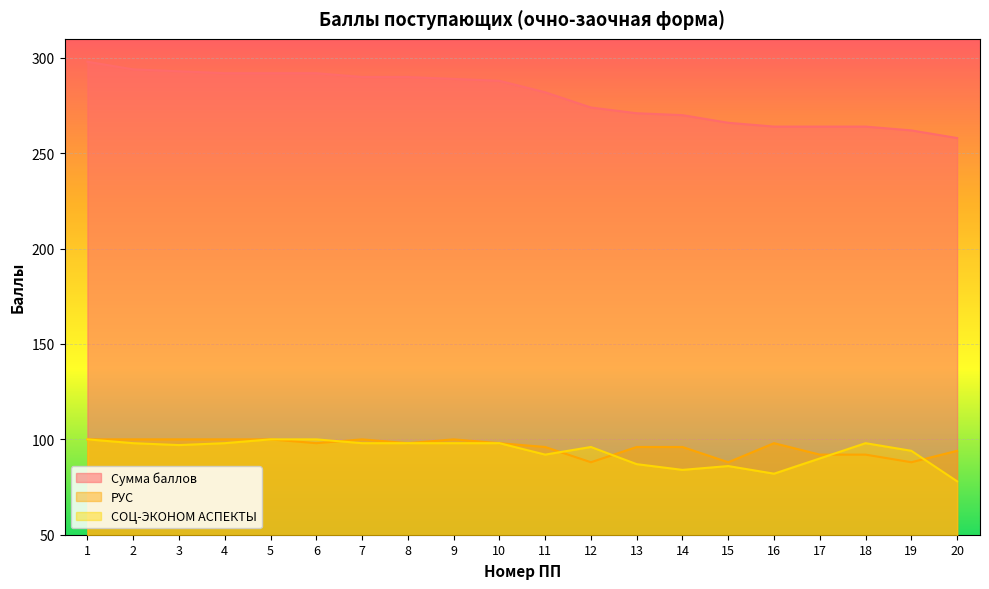

List the series in order of their peak value, lowest first.

РУС, СОЦ-ЭКОНОМ АСПЕКТЫ, Сумма баллов